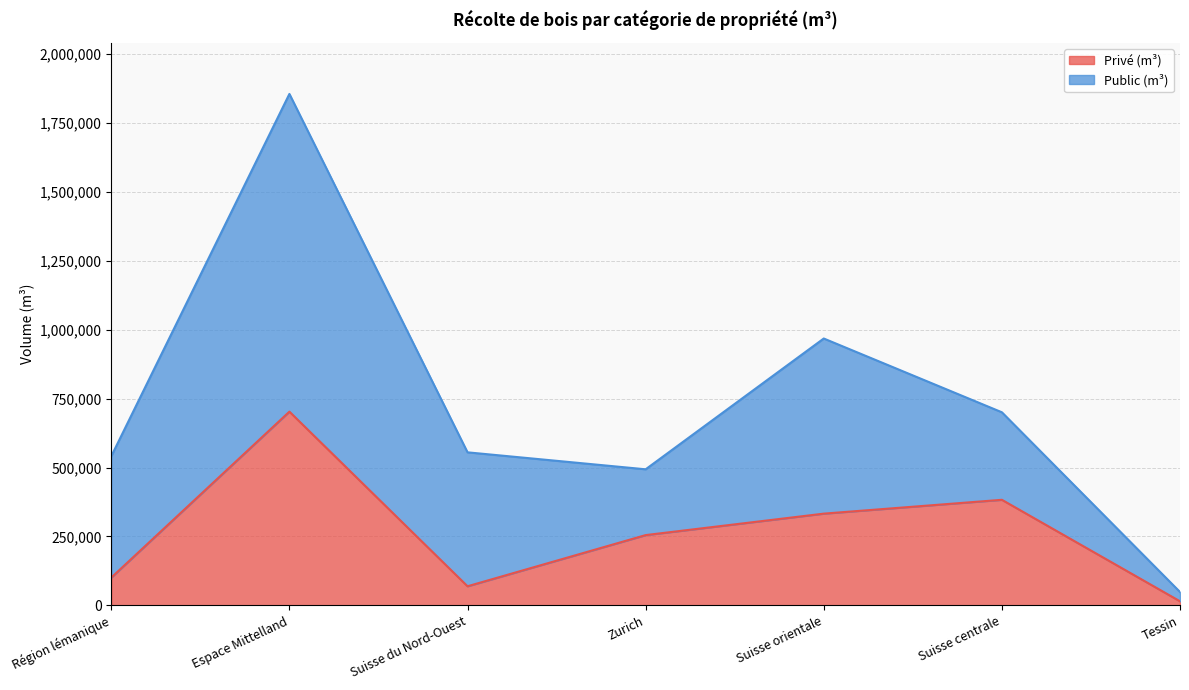

What is the average value?

265573